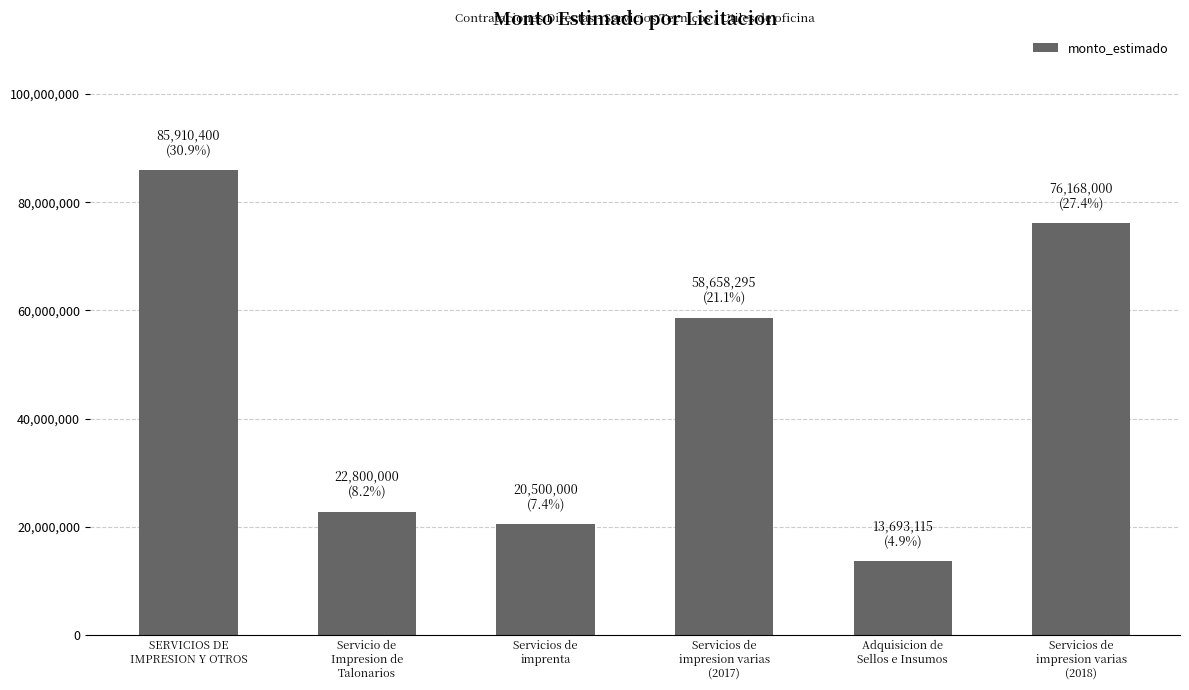

True or false: the data shows 20500000 at Servicios de
imprenta.

True